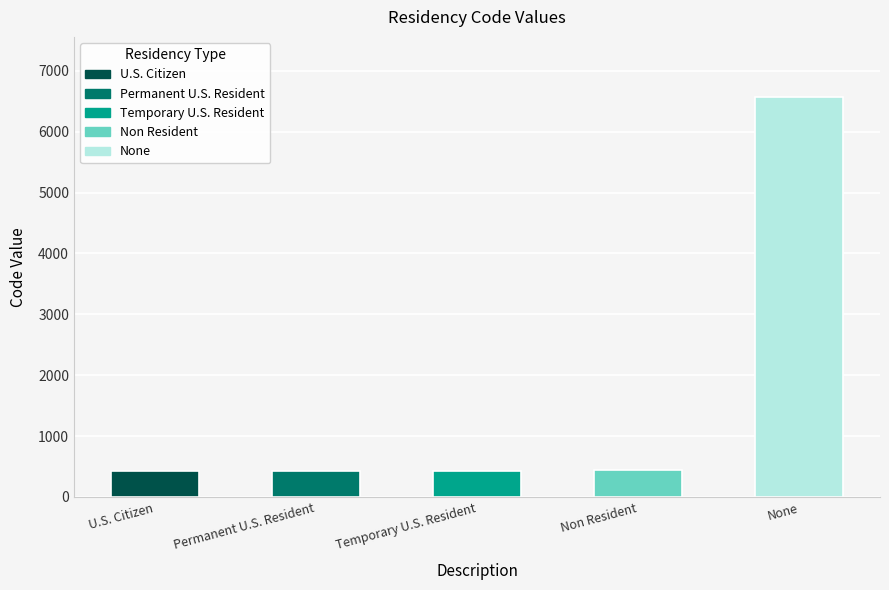

How many distinct data groups are displayed?

1